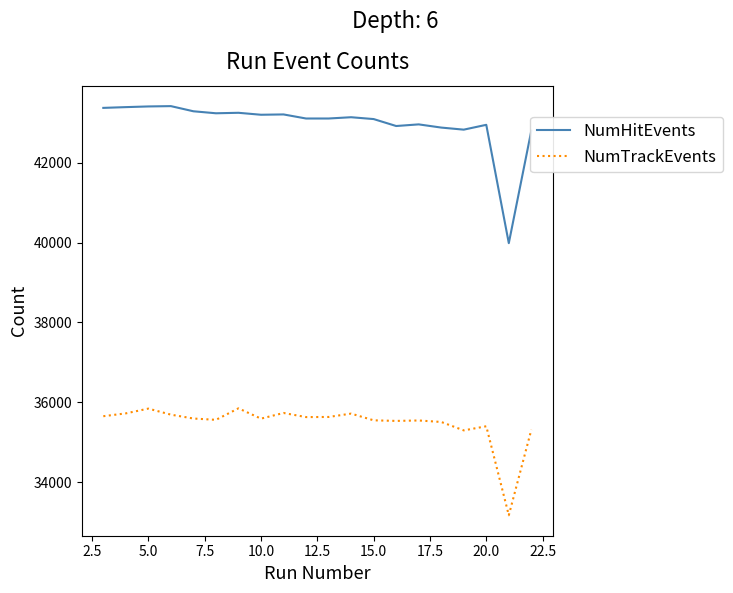

What are all the series names shown in the legend?

NumHitEvents, NumTrackEvents